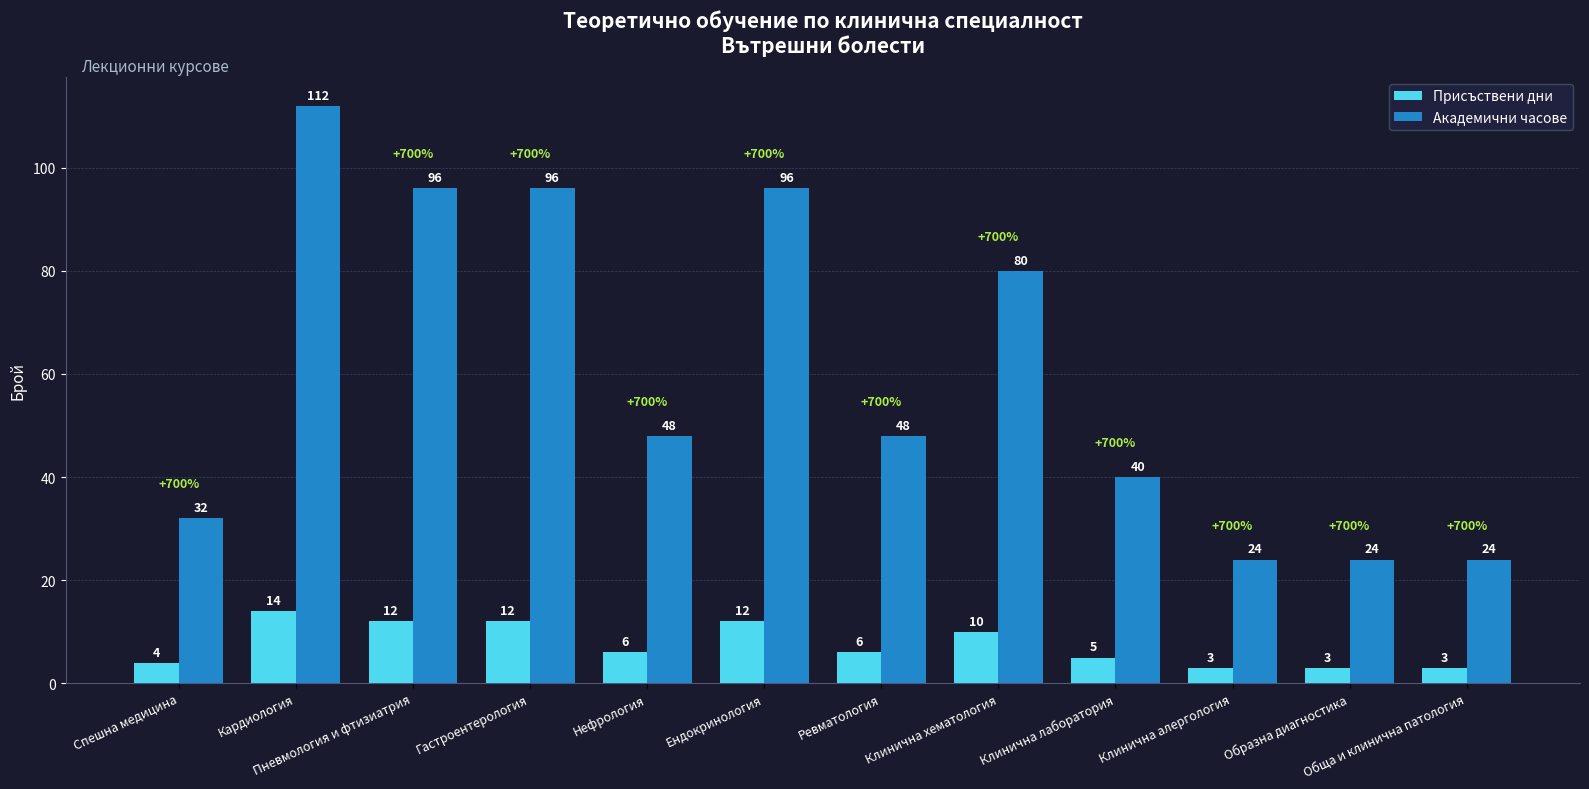

Which series changed the most between Кардиология and Пневмология и фтизиатрия?

Академични часове